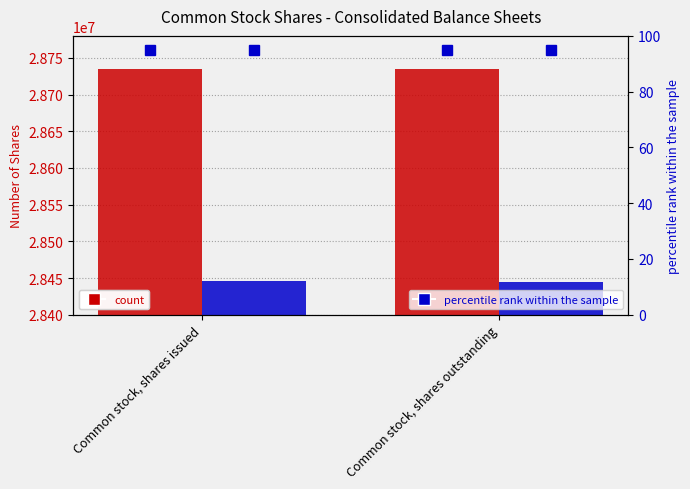

Which category has the highest value across all series?

Common stock, shares outstanding